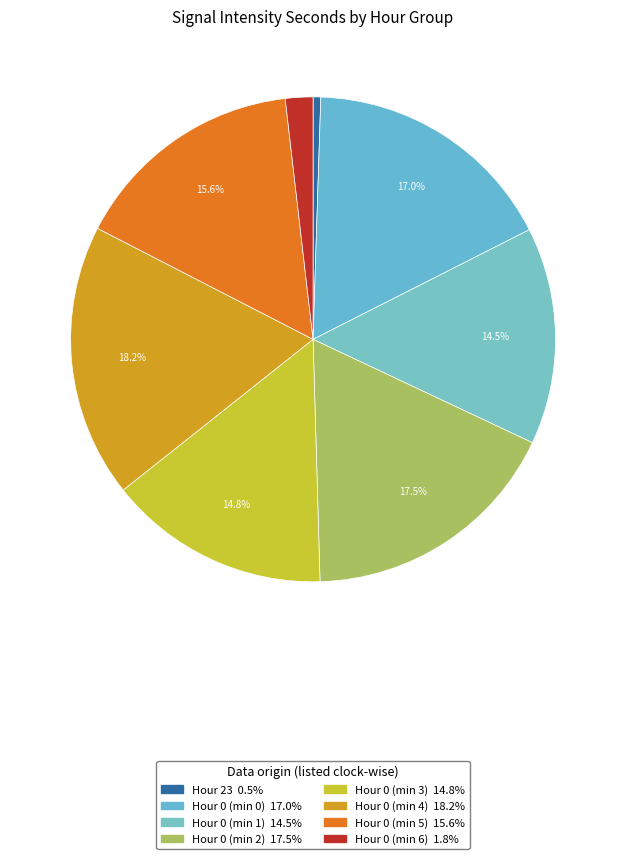

How many segments does this pie chart have?

8